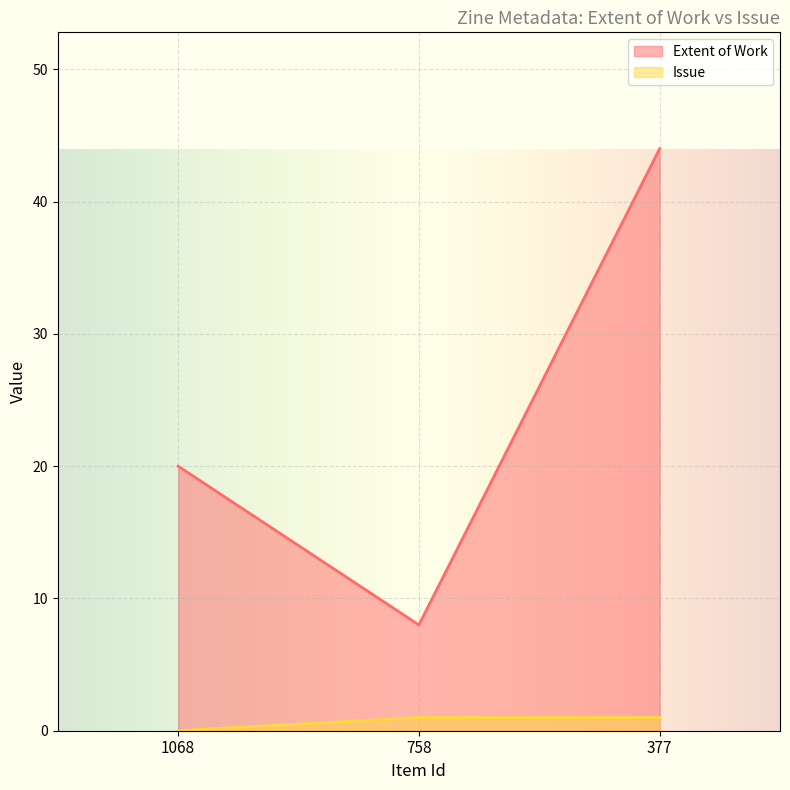

Does the chart display data point markers on the line(s)?

No